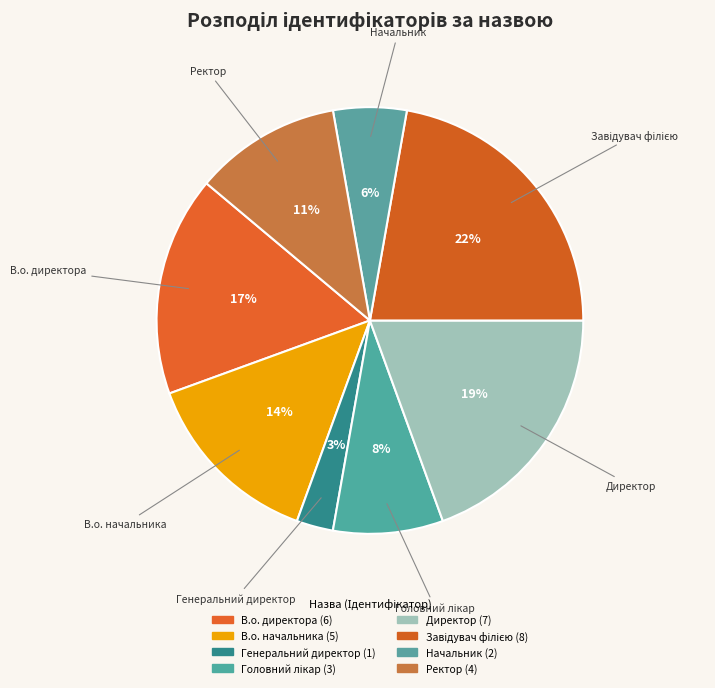

What percentage is the В.о. начальника slice, to the nearest percent?

14%